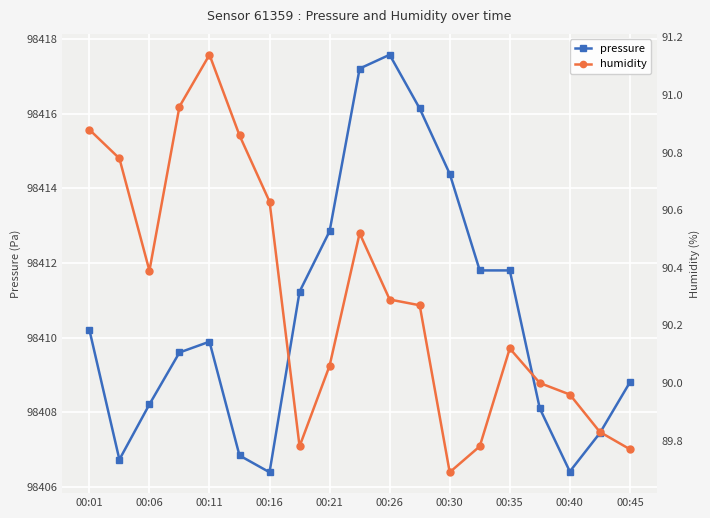

What is the highest value of the pressure series?

98417.6